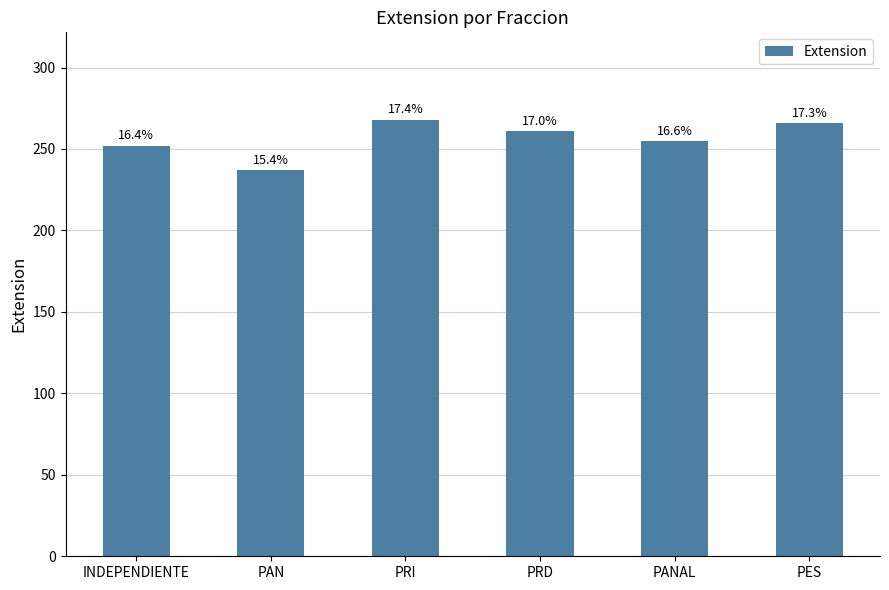

True or false: the data shows 266 at PES.

True